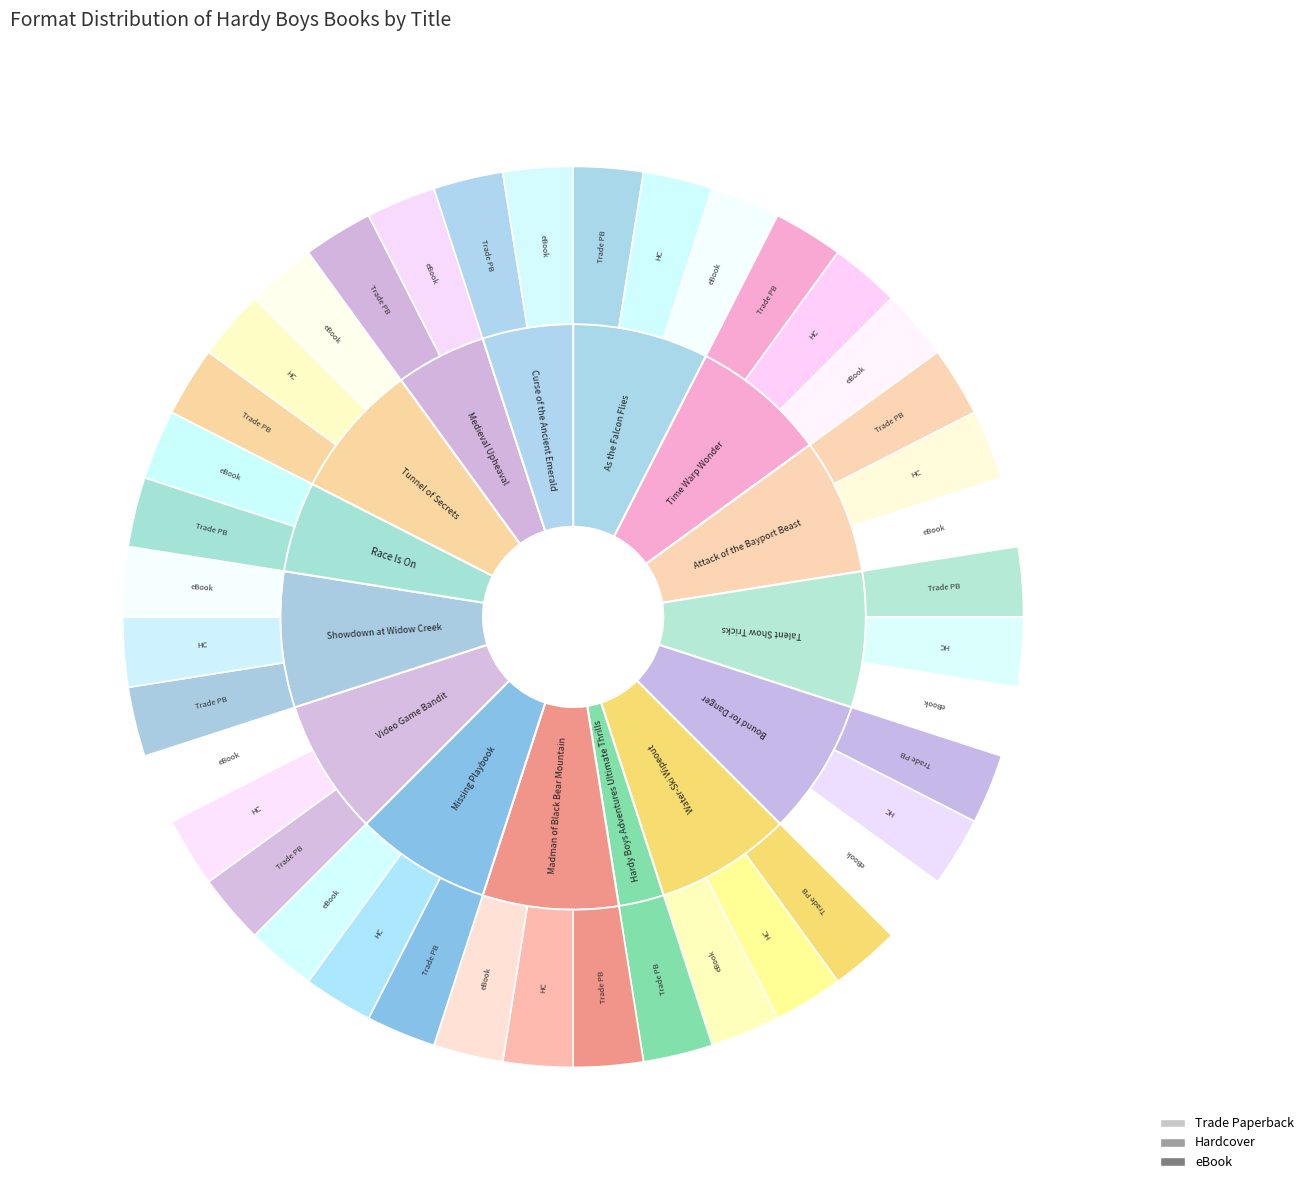

What percentage is the Trade Paperback slice, to the nearest percent?

34%